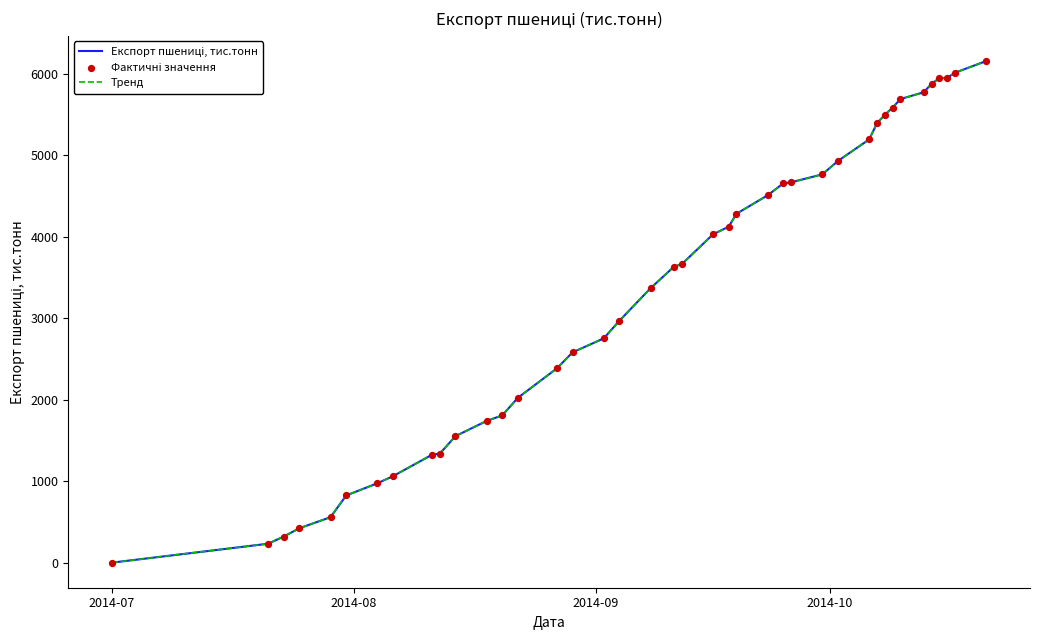

Is this an area chart (filled region under the line)?

No